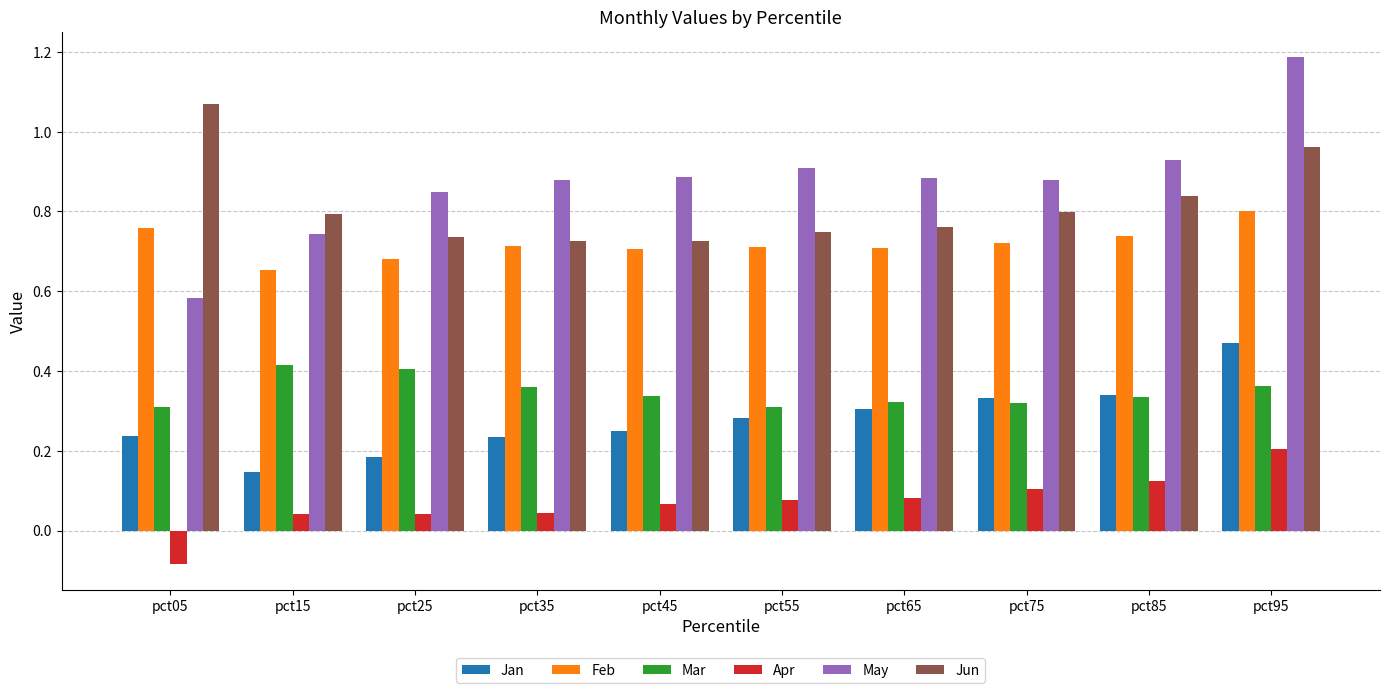

How many Jan values are between 0 and 1?

10